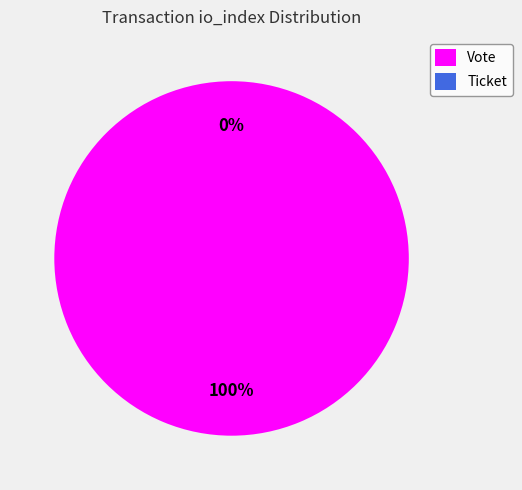

Rank the categories by value from lowest to highest.

Ticket, Vote